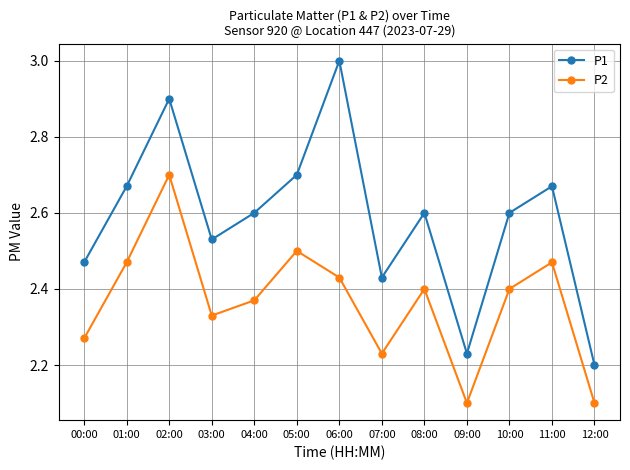

At 00:00, list the series in order from largest to smallest.

P1, P2